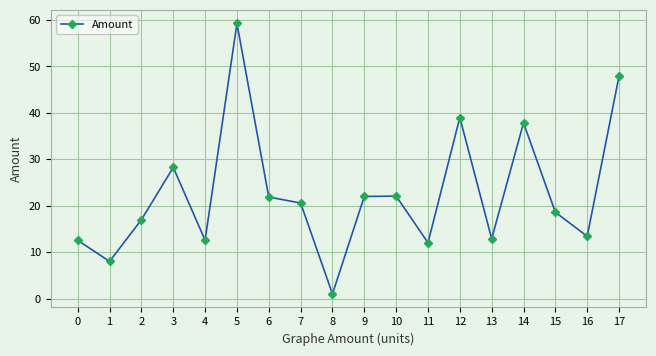

What is the change in value from 5 to 6?

-37.4